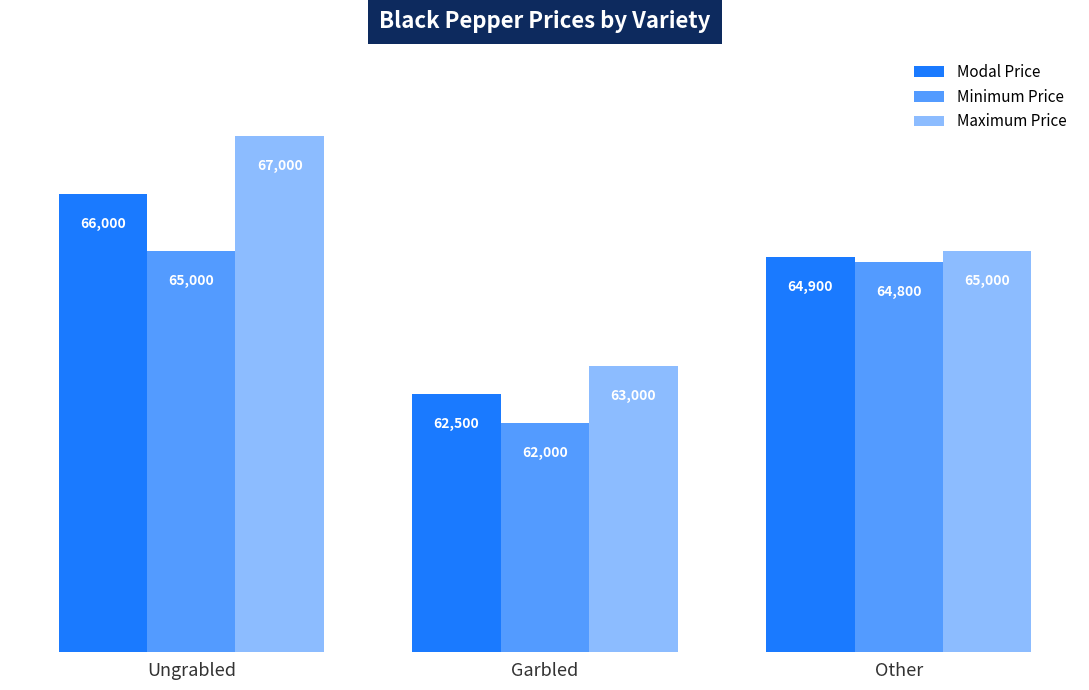

Are the bars grouped side by side (vs. stacked)?

Yes